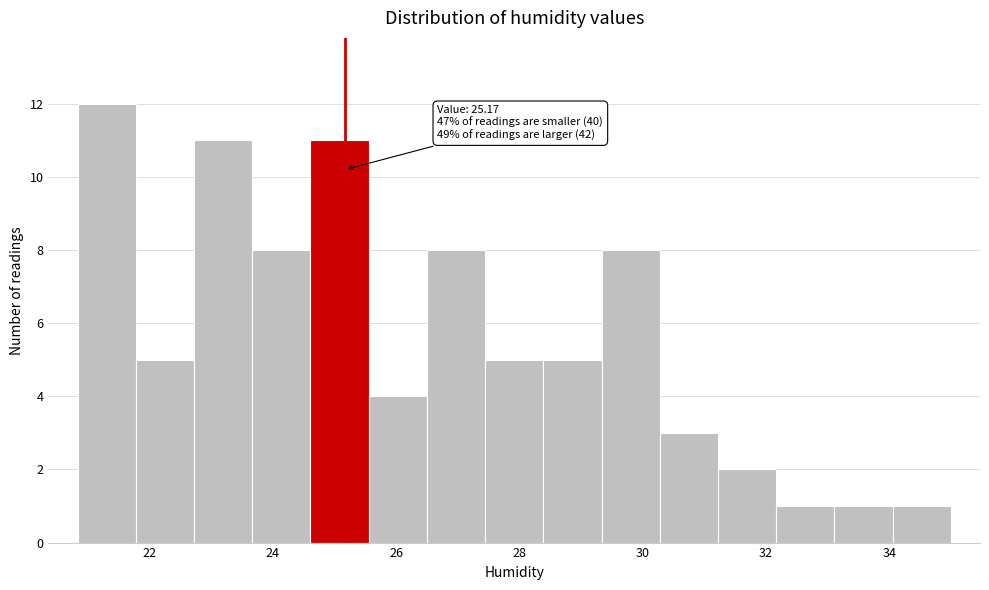

Over which range of the x-axis is the bar tallest?

20.8 to 21.8